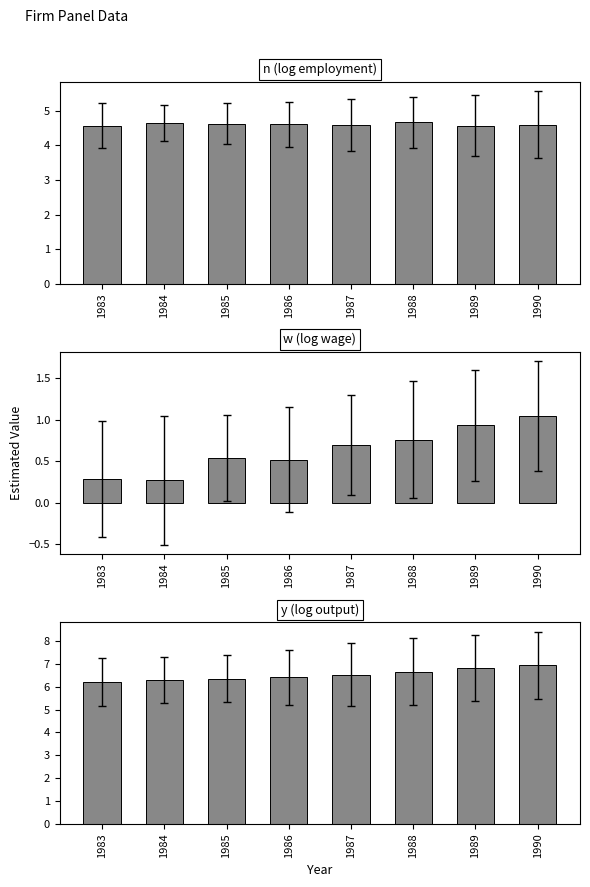

How many groups of bars are there?

8